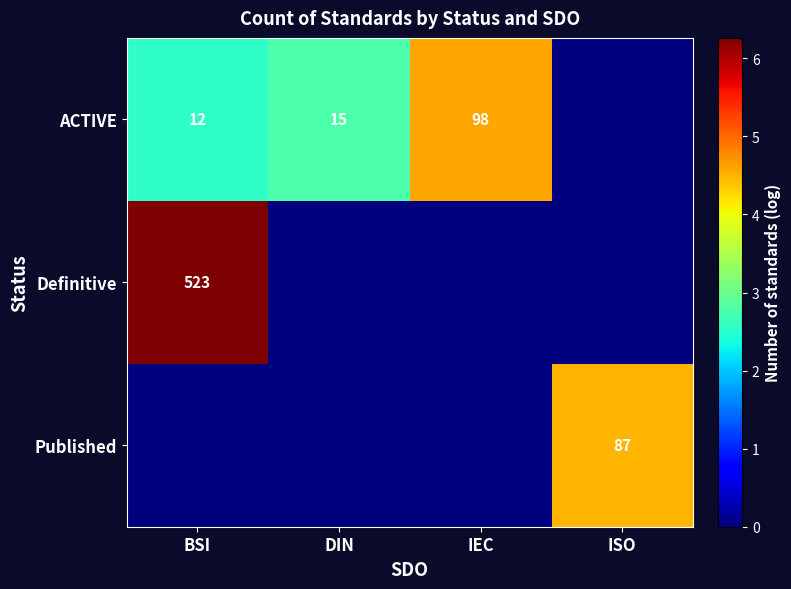

The Definitive series shows 881 at BSI. True or false?

False